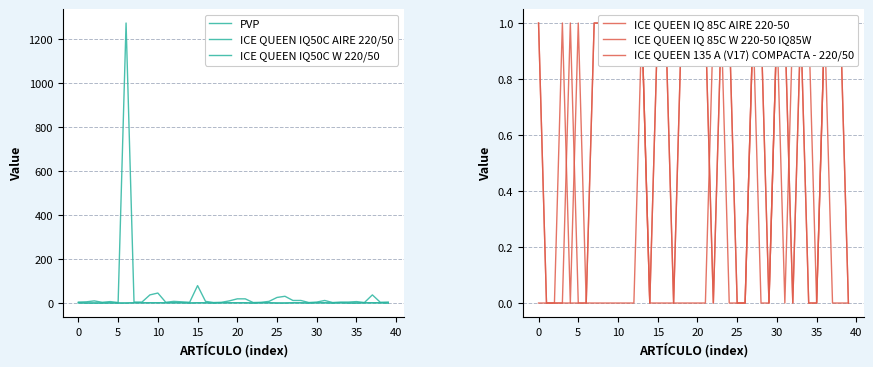

Is it true that ICE QUEEN IQ50C W 220/50 equals 0.5 at 35?

False